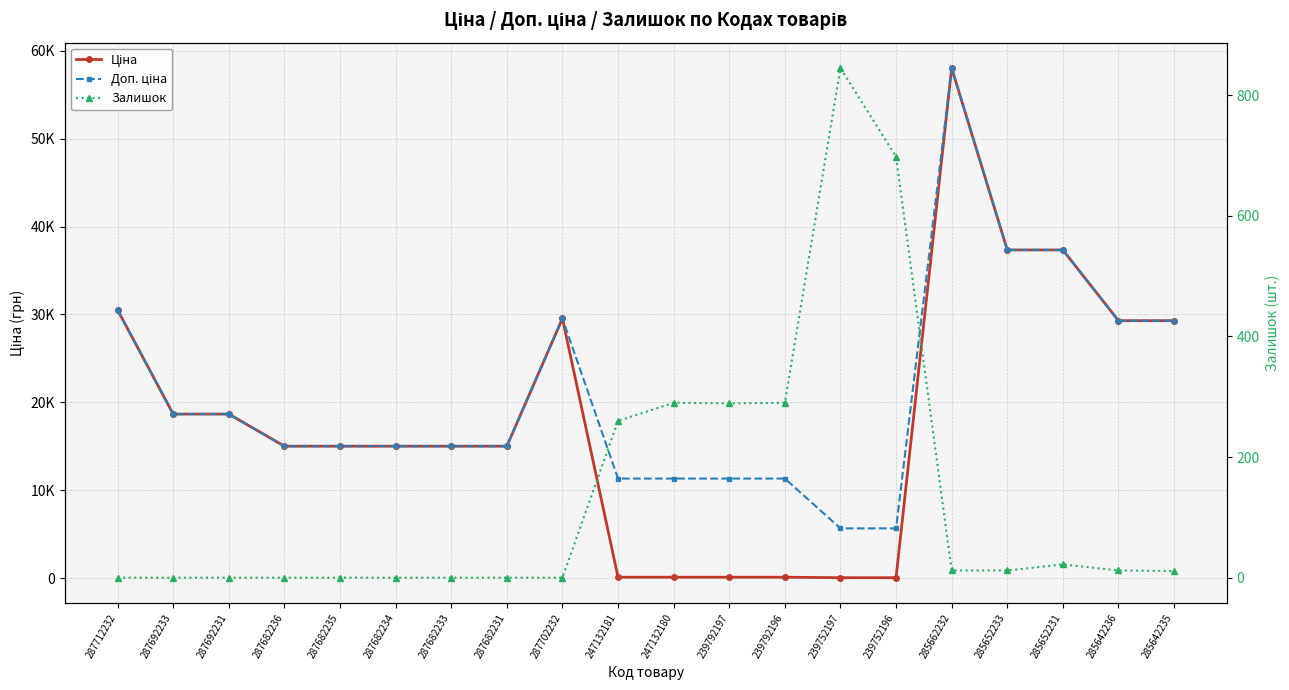

Is it true that Залишок equals 12.0 at 285662232?

True